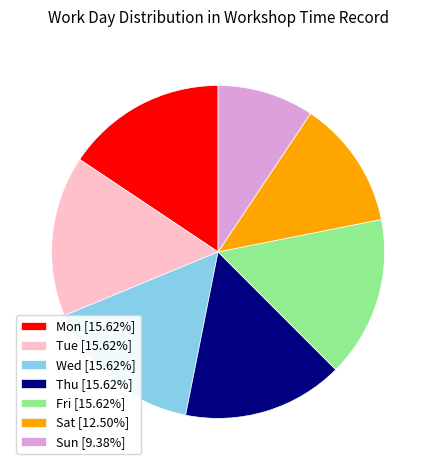

Is there a majority slice in this chart?

No